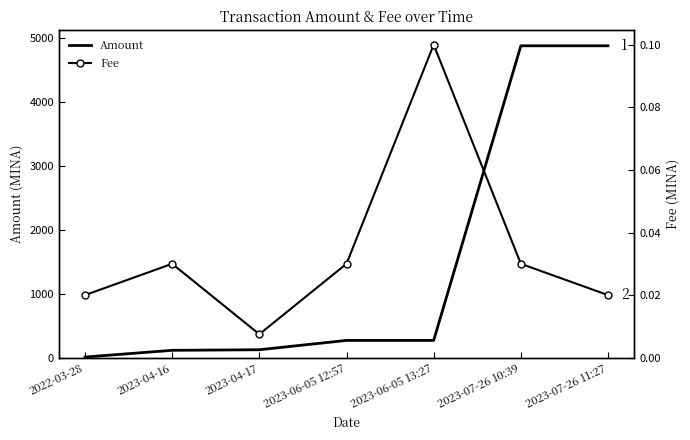

What is the difference between the maximum and minimum values in the Amount series?

4862.4